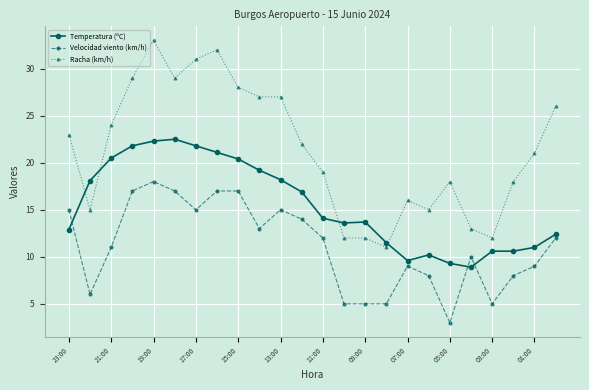

True or false: Racha (km/h) has more than 1 points higher than both neighbors.

True